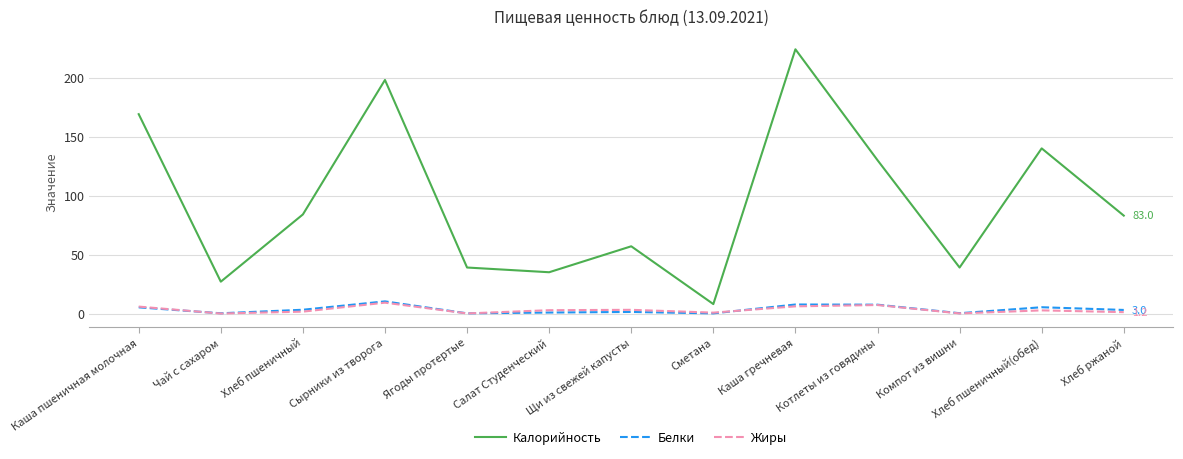

What is the average value of the Белки series?

3.5